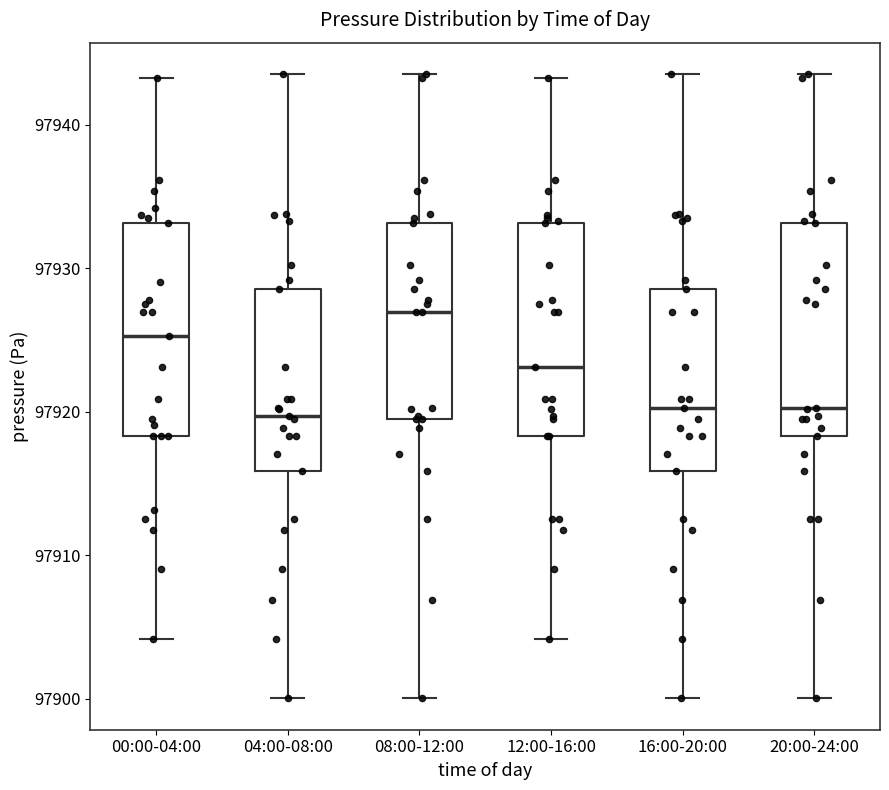

Reading left to right, read every box against the y-axis: the position of its median line, the range the box covers, and the ends of its whiskers. The values are not printed on the chart, so give them approximately, as read against the axis.

00:00-04:00: median 97925, box 97918 to 97933, whiskers 97904 to 97943
04:00-08:00: median 97920, box 97916 to 97929, whiskers 97900 to 97944
08:00-12:00: median 97927, box 97919 to 97933, whiskers 97900 to 97944
12:00-16:00: median 97923, box 97918 to 97933, whiskers 97904 to 97943
16:00-20:00: median 97920, box 97916 to 97929, whiskers 97900 to 97944
20:00-24:00: median 97920, box 97918 to 97933, whiskers 97900 to 97944